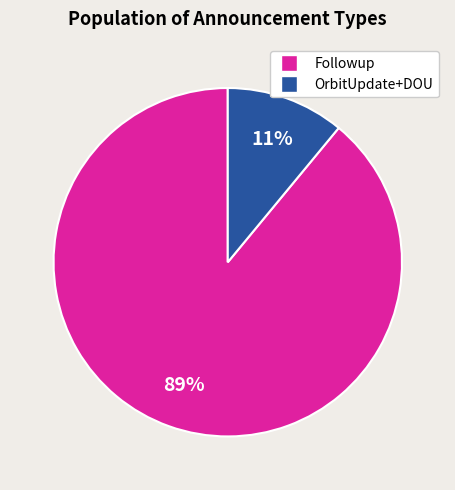

True or false: OrbitUpdate+DOU accounts for 1% of the total.

False